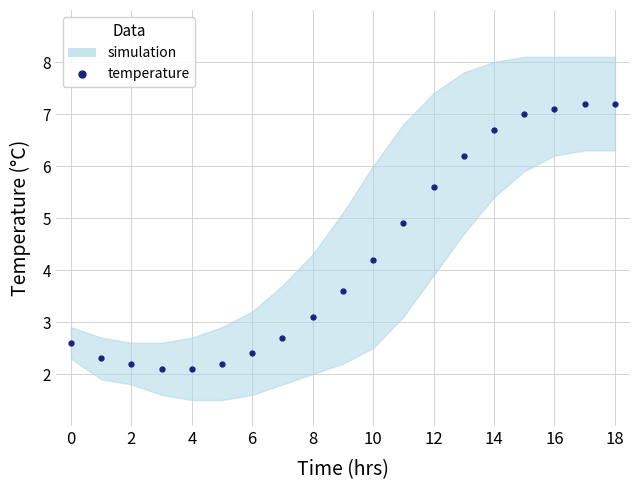

Is it true that the value at 14 is 8.9?

False